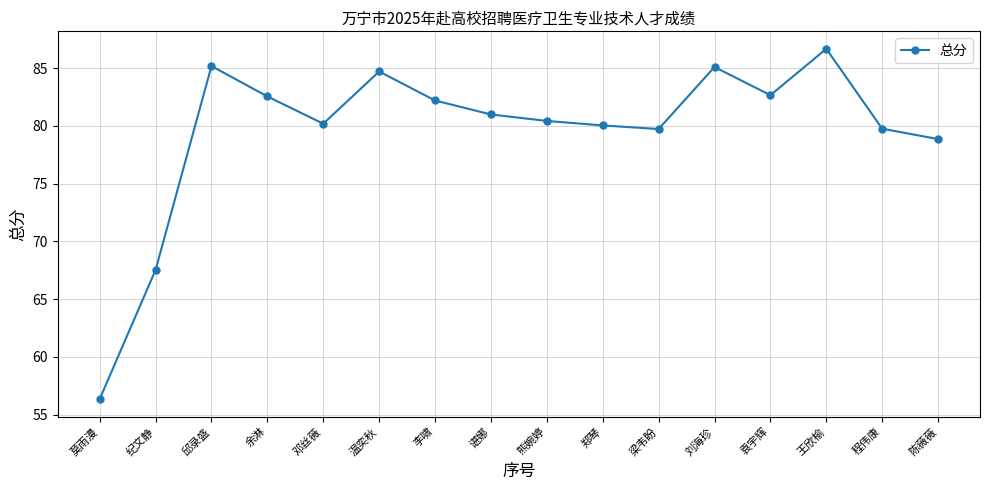

What is the difference between the second highest and minimum values?

28.8